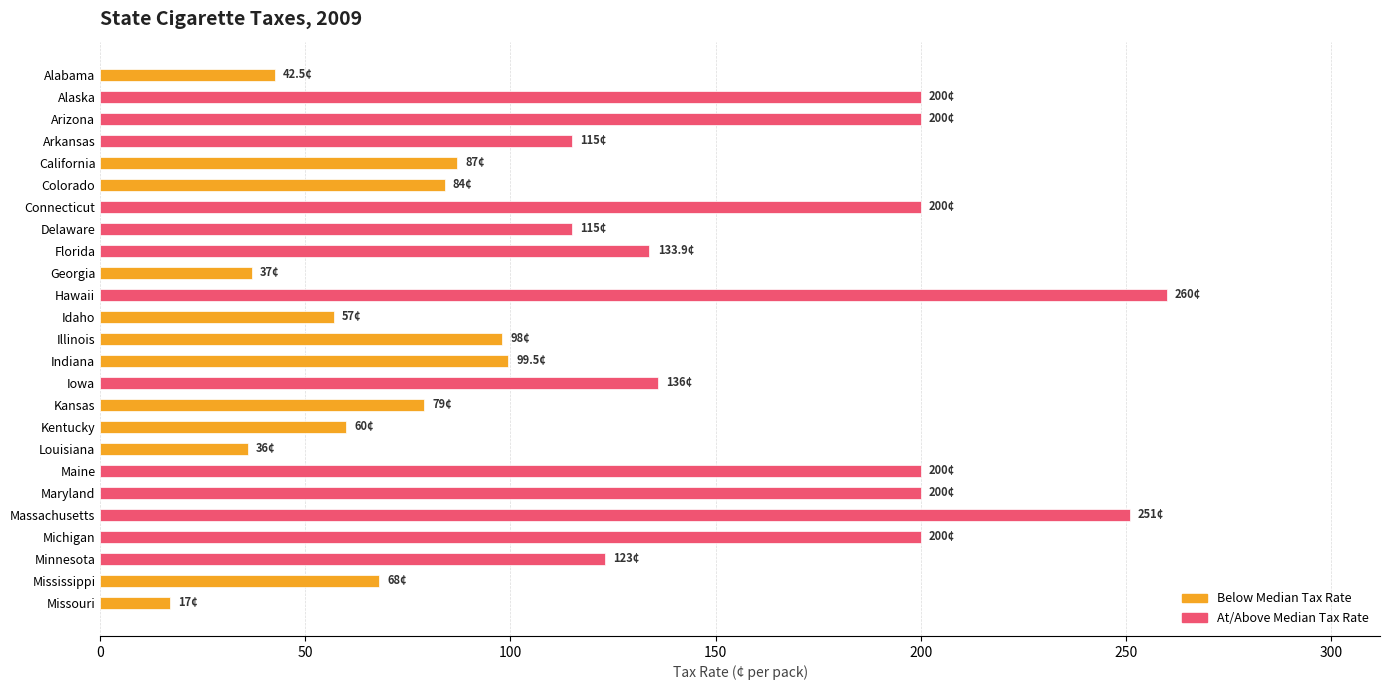

What is the label of the 24th bar from the bottom?

Alaska